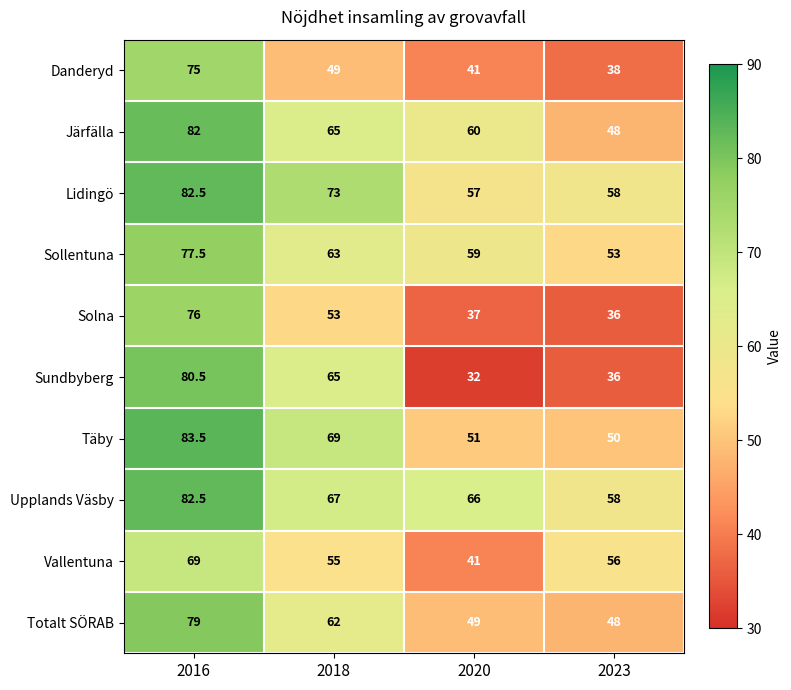

True or false: Totalt SÖRAB has a value of 48.0 at 2023.

True